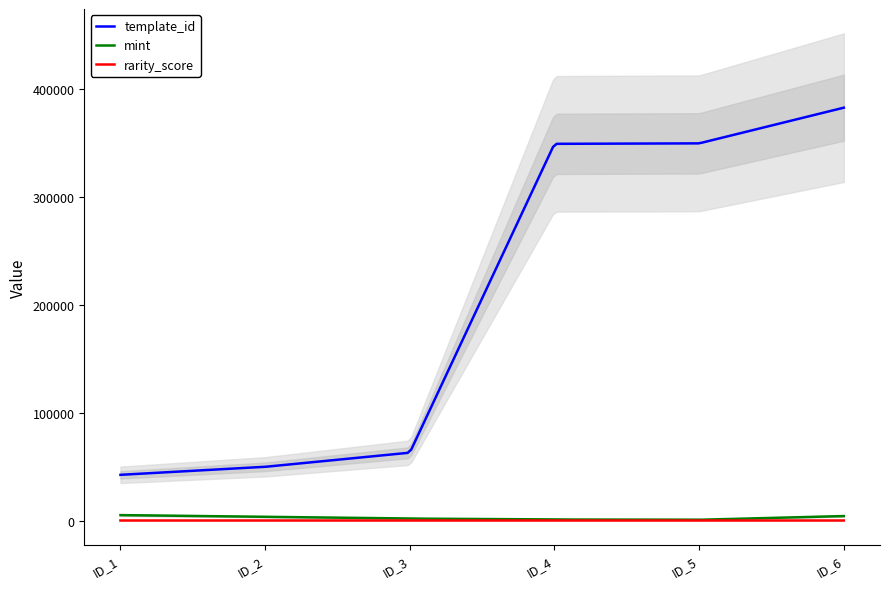

Between 1099518339159 and 1099586799847, which series saw the biggest shift?

template_id